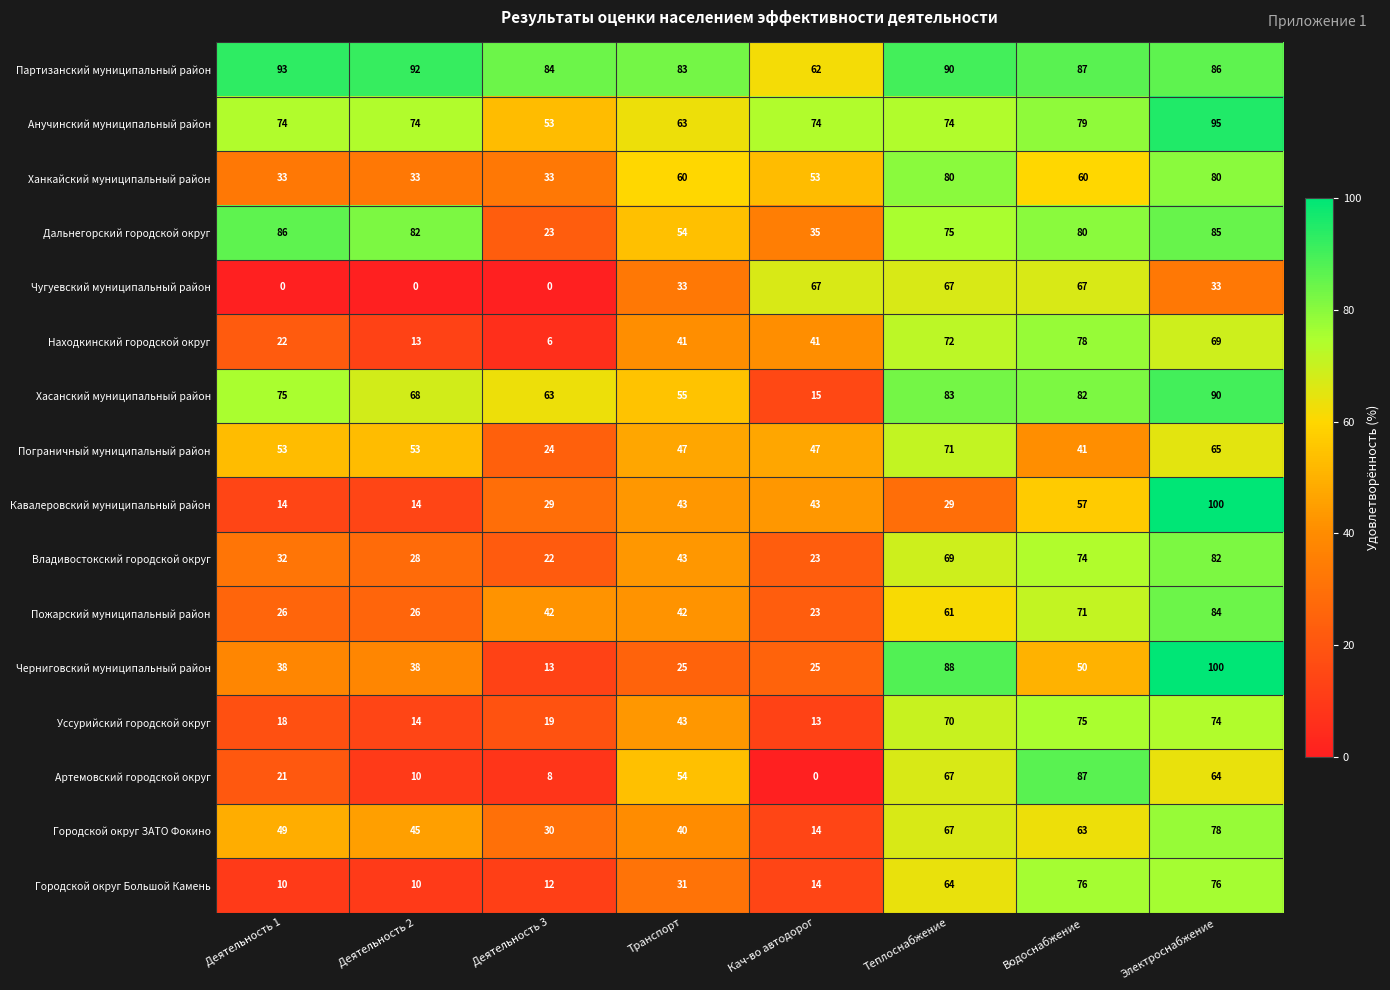

Rank the categories by Хасанский муниципальный район value from lowest to highest.

Кач-во автодорог, Транспорт, Деятельность 3, Деятельность 2, Деятельность 1, Водоснабжение, Теплоснабжение, Электроснабжение